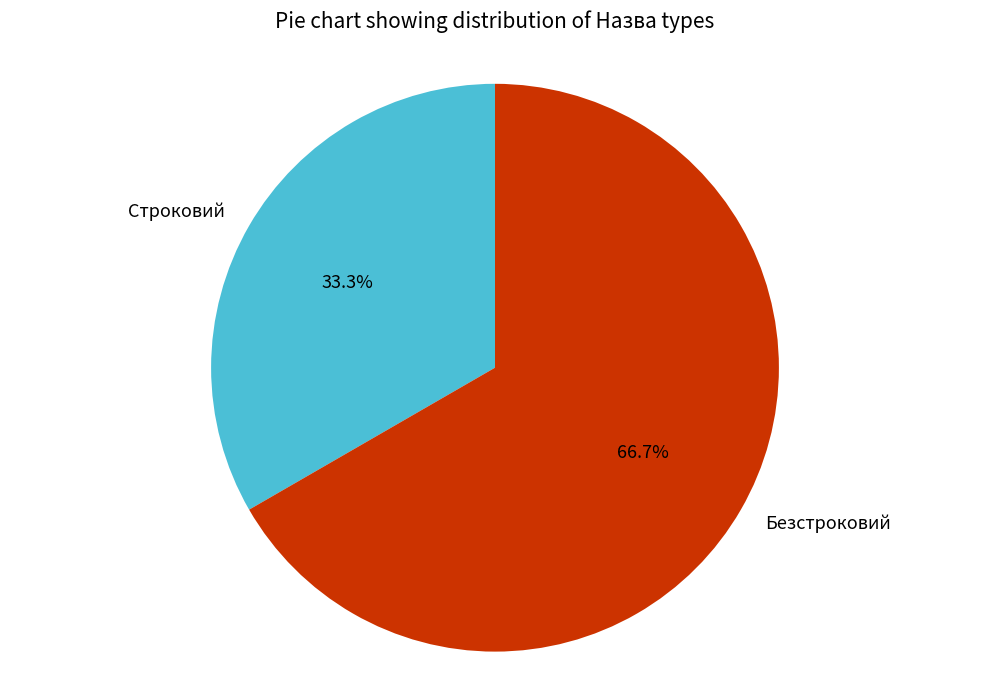

Approximately how many times larger is the value at Безстроковий compared to Строковий?

2.0